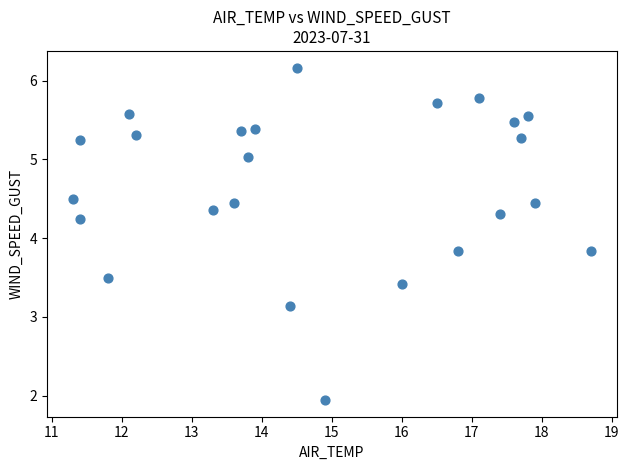

What is the range of X values (max minus min)?

7.4